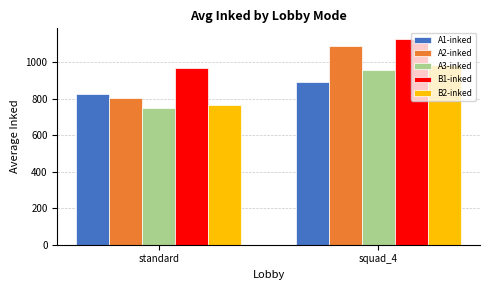

How many bars are there in total?

10